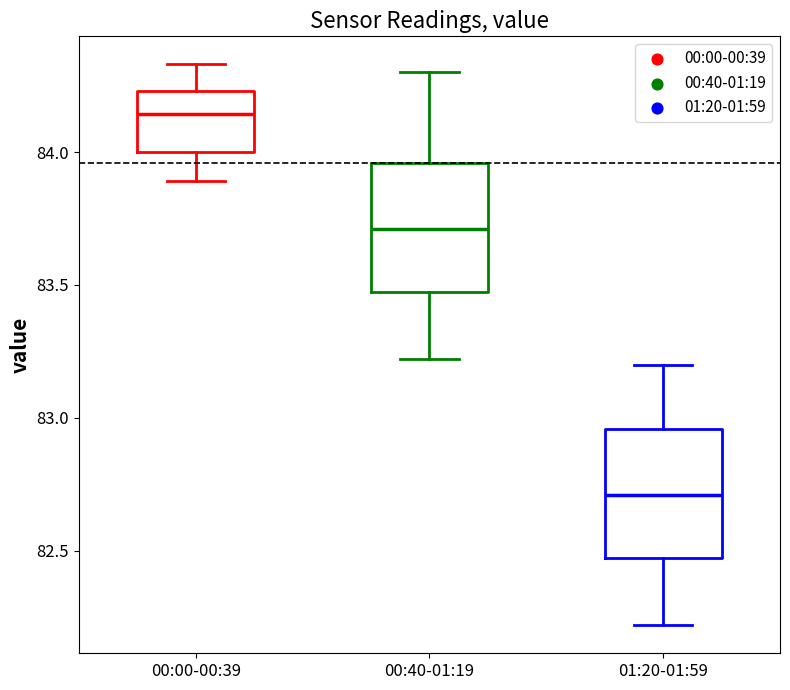

Where does the median line of the box for 01:20-01:59 sit on the y-axis? The values are not printed on the chart, so give them approximately, as read against the axis.

82.70